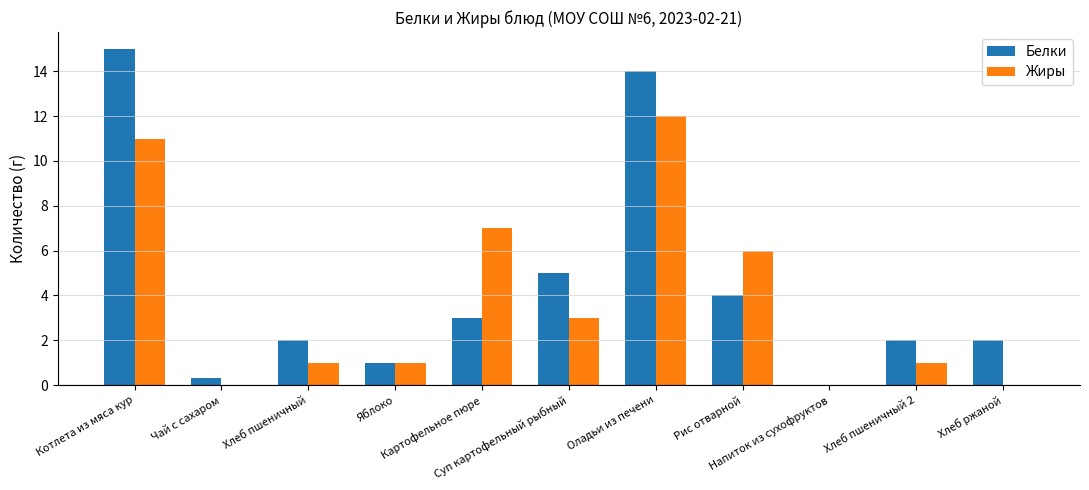

What is the sum of all Белки values?

48.3